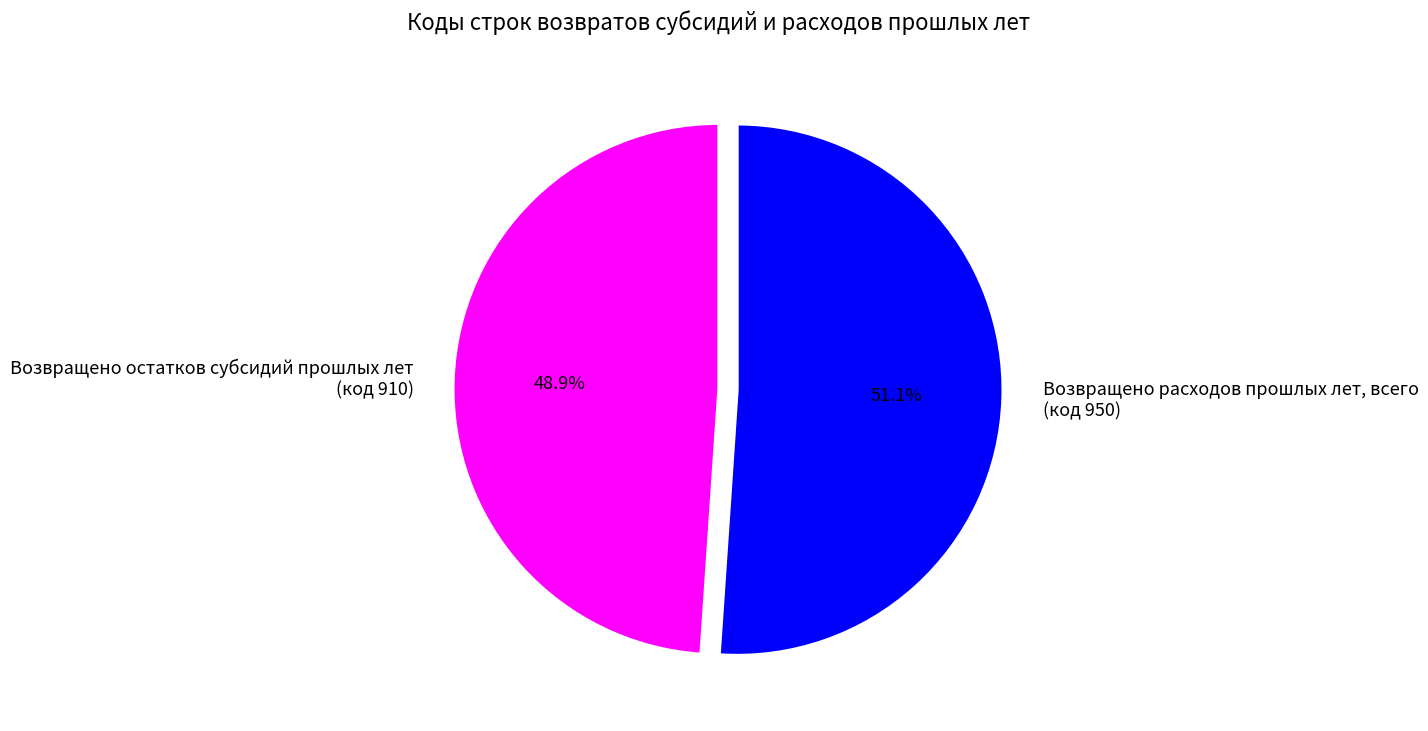

Count the number of slices in the pie.

2